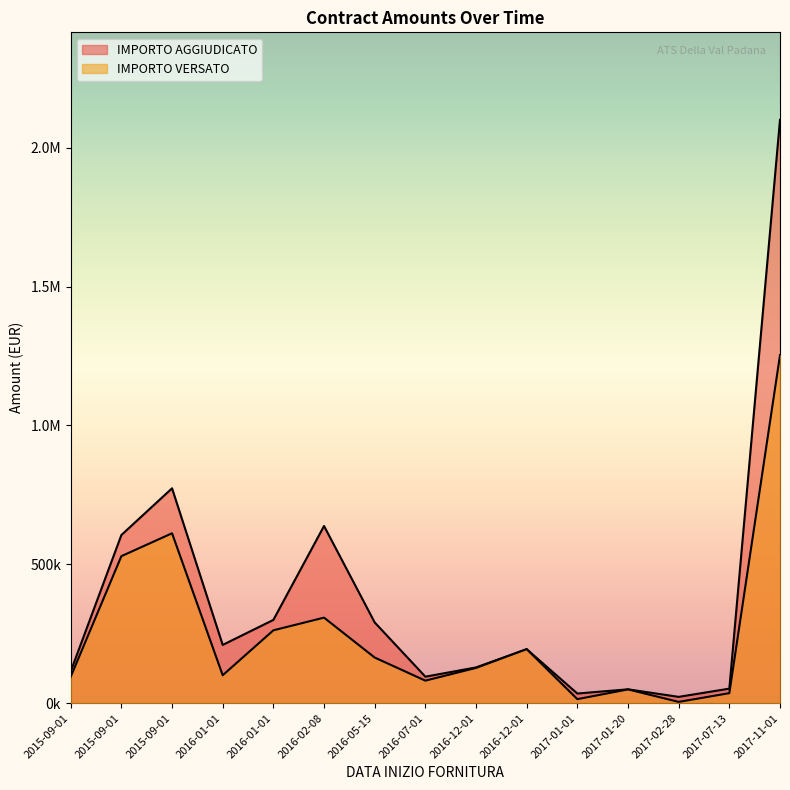

Where do IMPORTO AGGIUDICATO and IMPORTO VERSATO first cross each other?

2016-05-15 and 2016-12-01